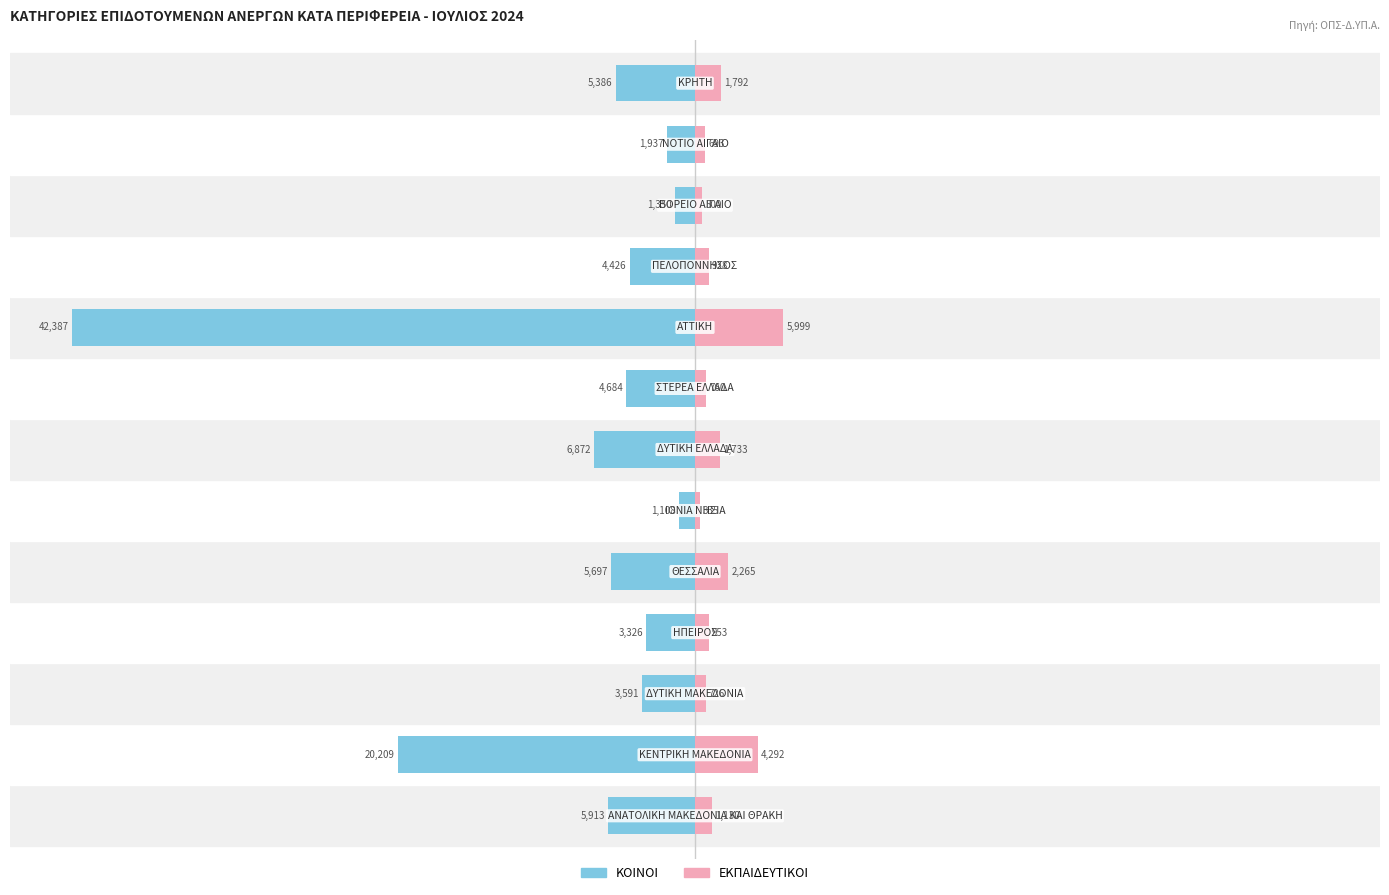

Is it true that ΕΚΠΑΙΔΕΥΤΙΚΟΙ equals 1.1 at 0?

False